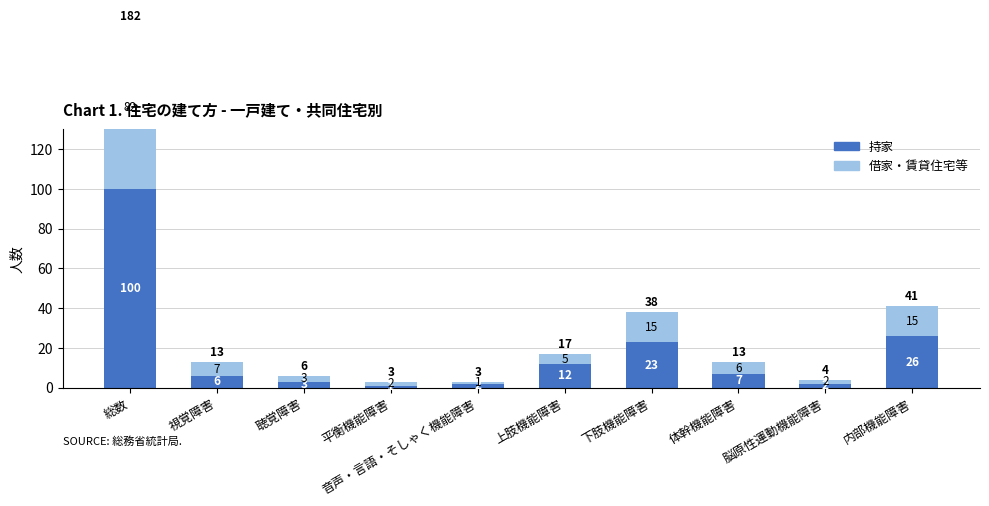

At how many categories does at least one series exceed 91?

1